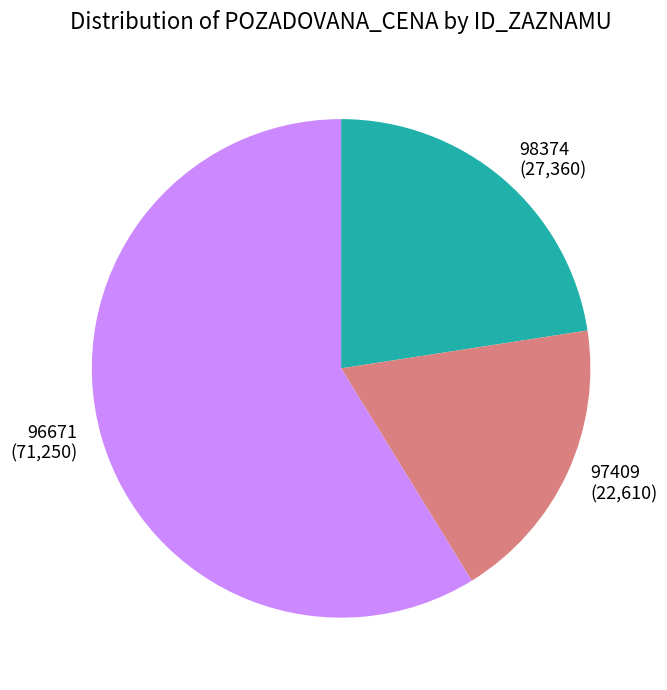

Is there a majority slice in this chart?

Yes